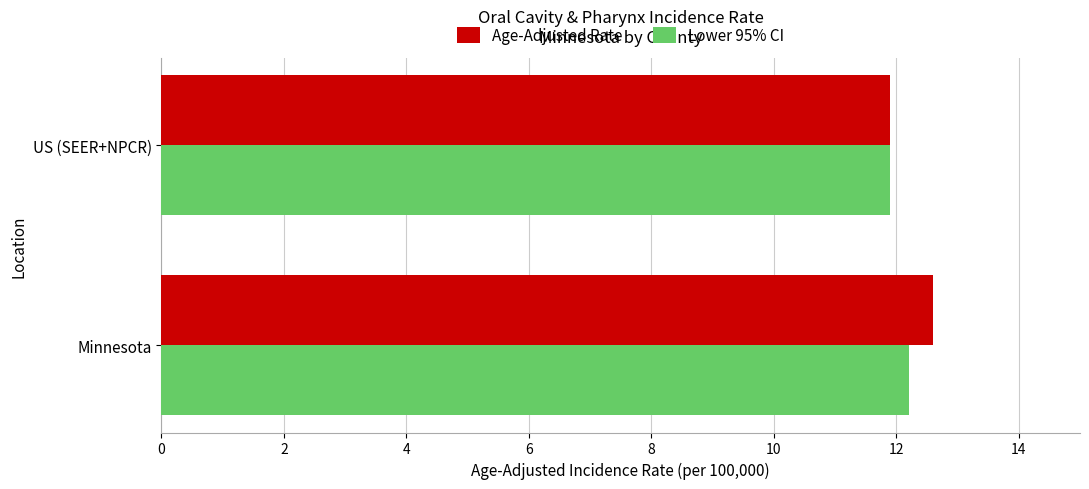

Is it true that Lower 95% CI equals 12.2 at Minnesota?

True